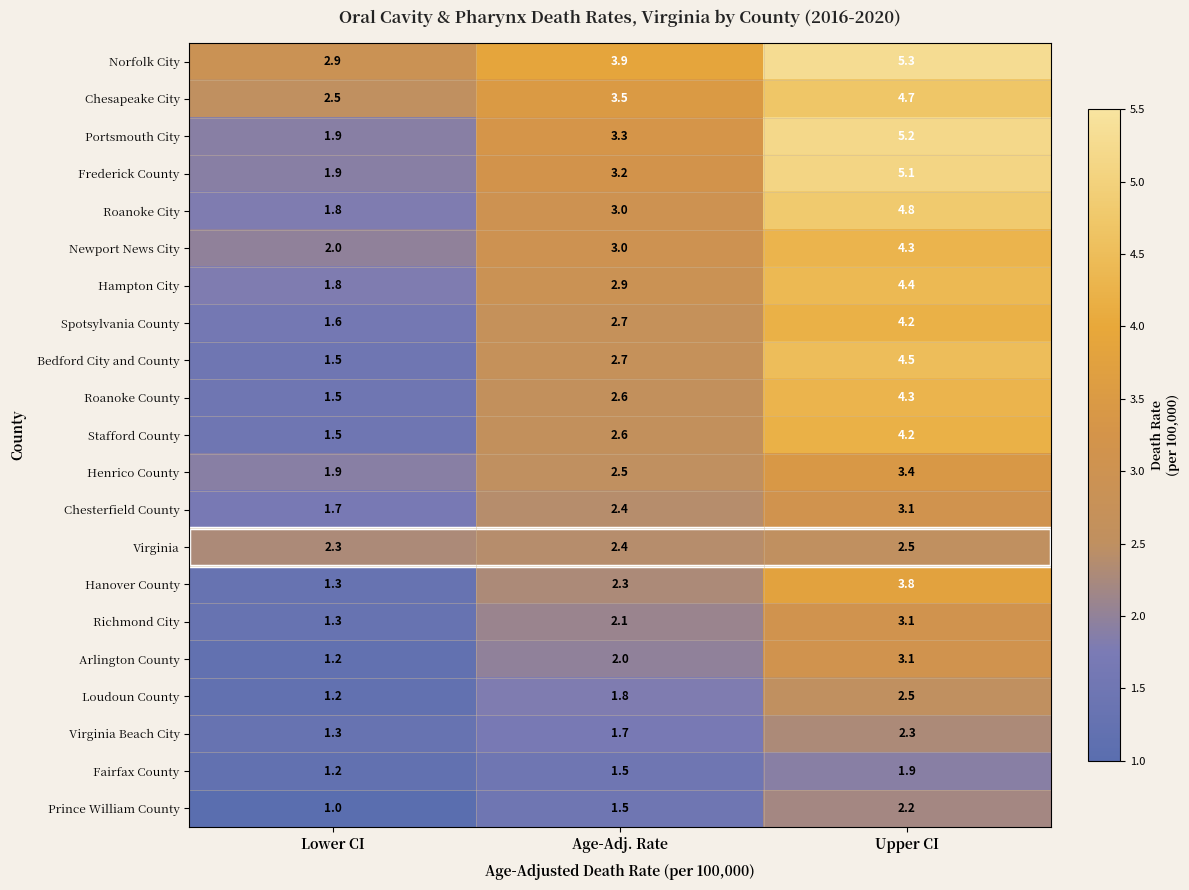

True or false: Stafford County has a value of 4.2 at Upper CI.

True